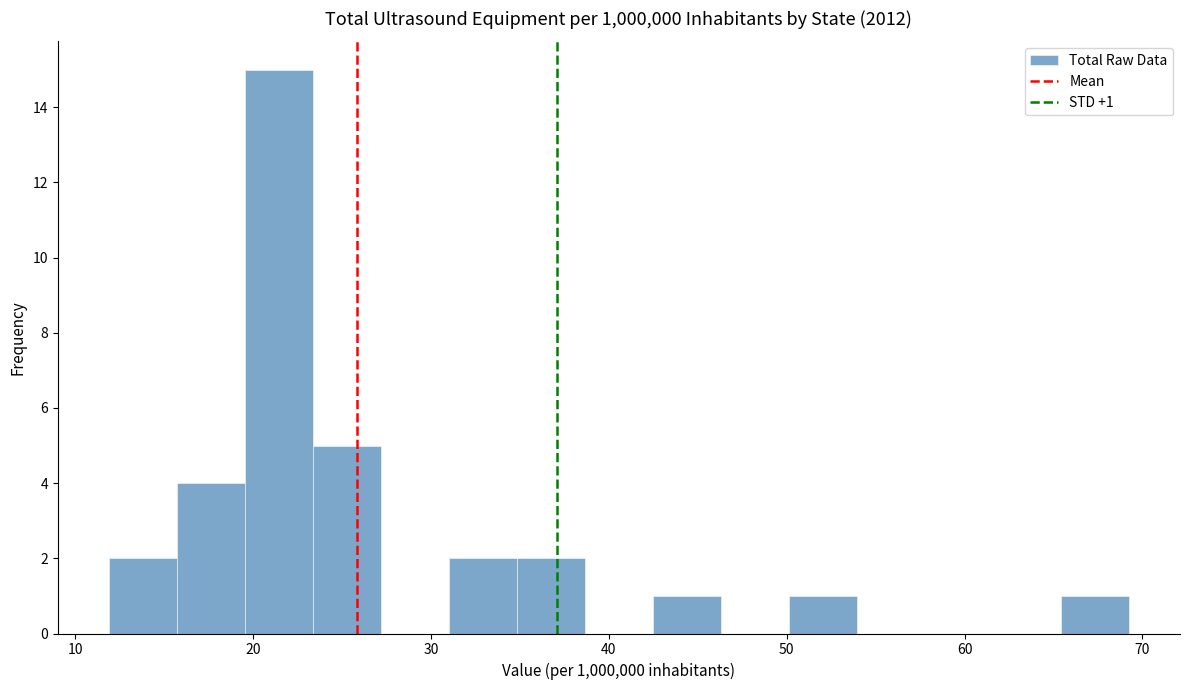

Around what value on the x-axis is the tallest bar? Give the approximate position of its centre, as read against the axis.

21